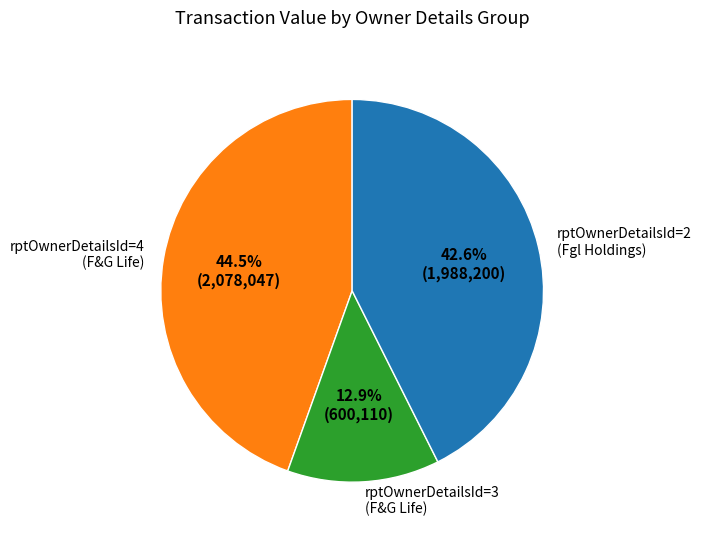

Which slice is the smallest?

rptOwnerDetailsId=3 (F&G Life)